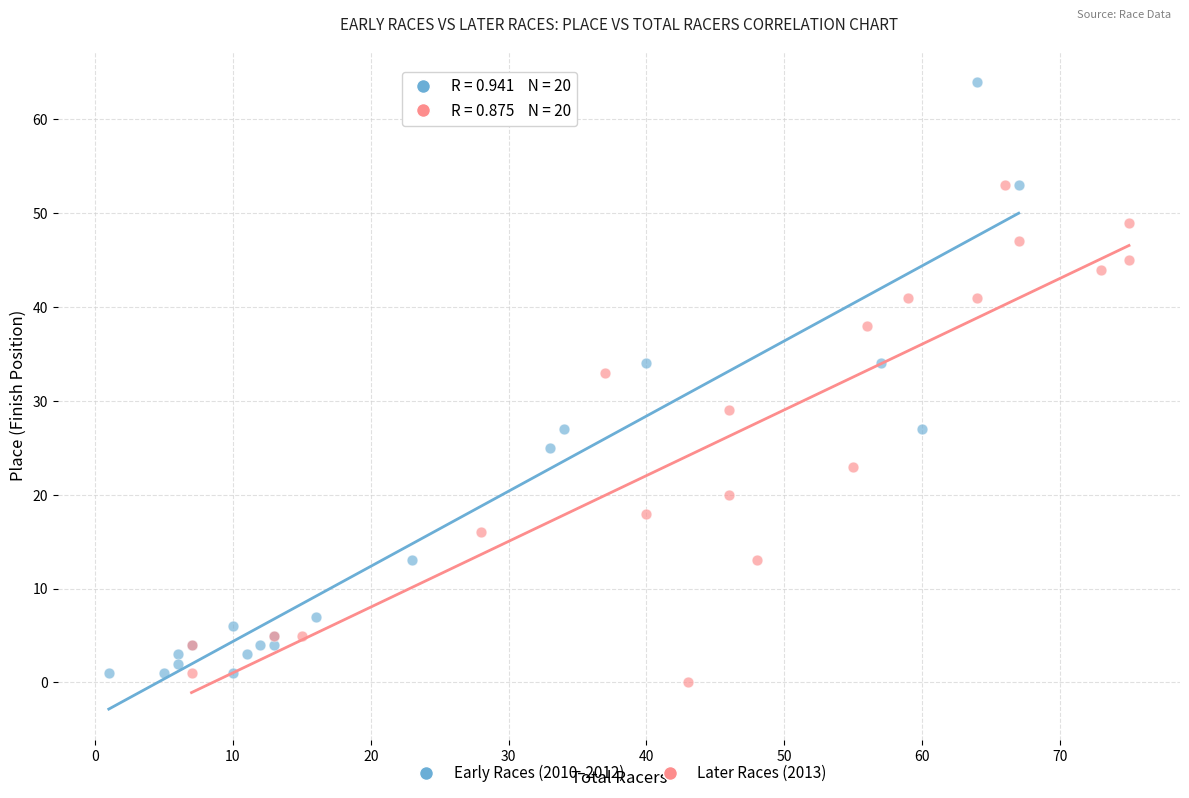

Which series contains the highest Y value?

Early Races (2010–2012)